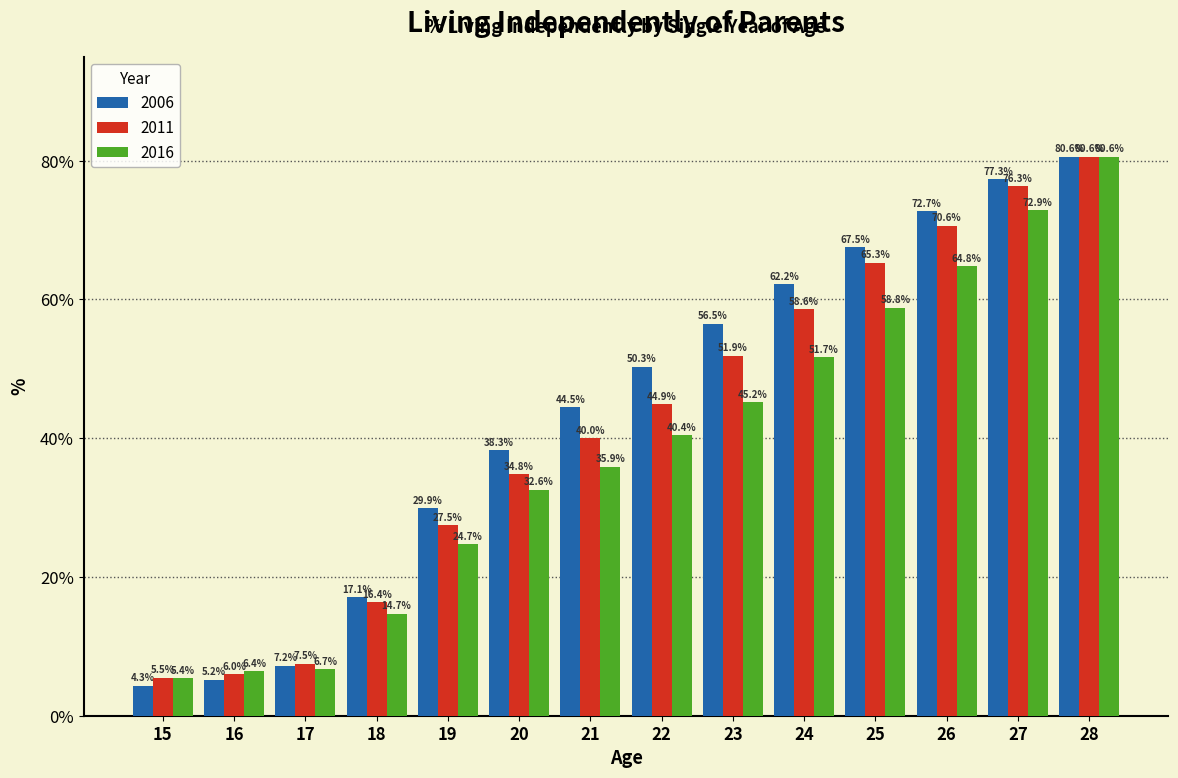

Reading right to left, transcribe all the data shown in this chart.

2006: 28=80.6	27=77.3	26=72.7	25=67.5	24=62.2	23=56.5	22=50.3	21=44.5	20=38.3	19=29.9	18=17.1	17=7.2	16=5.2	15=4.3
2011: 28=80.6	27=76.3	26=70.6	25=65.3	24=58.6	23=51.9	22=44.9	21=40.0	20=34.8	19=27.5	18=16.4	17=7.5	16=6.0	15=5.5
2016: 28=80.6	27=72.9	26=64.8	25=58.8	24=51.7	23=45.2	22=40.4	21=35.9	20=32.6	19=24.7	18=14.7	17=6.7	16=6.4	15=5.4